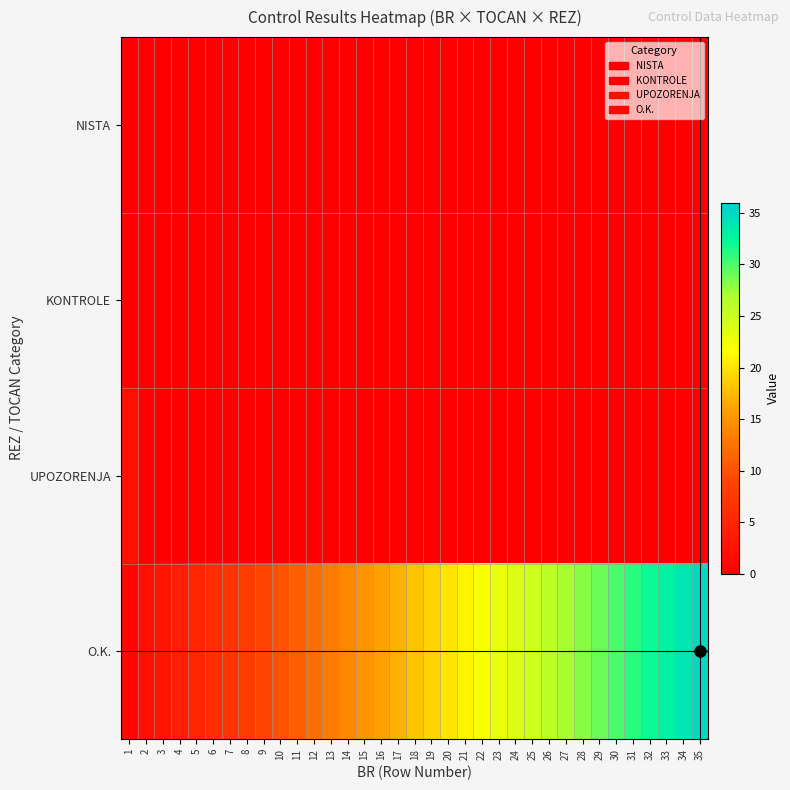

At 30, list the series in order from largest to smallest.

O.K., NISTA, KONTROLE, UPOZORENJA